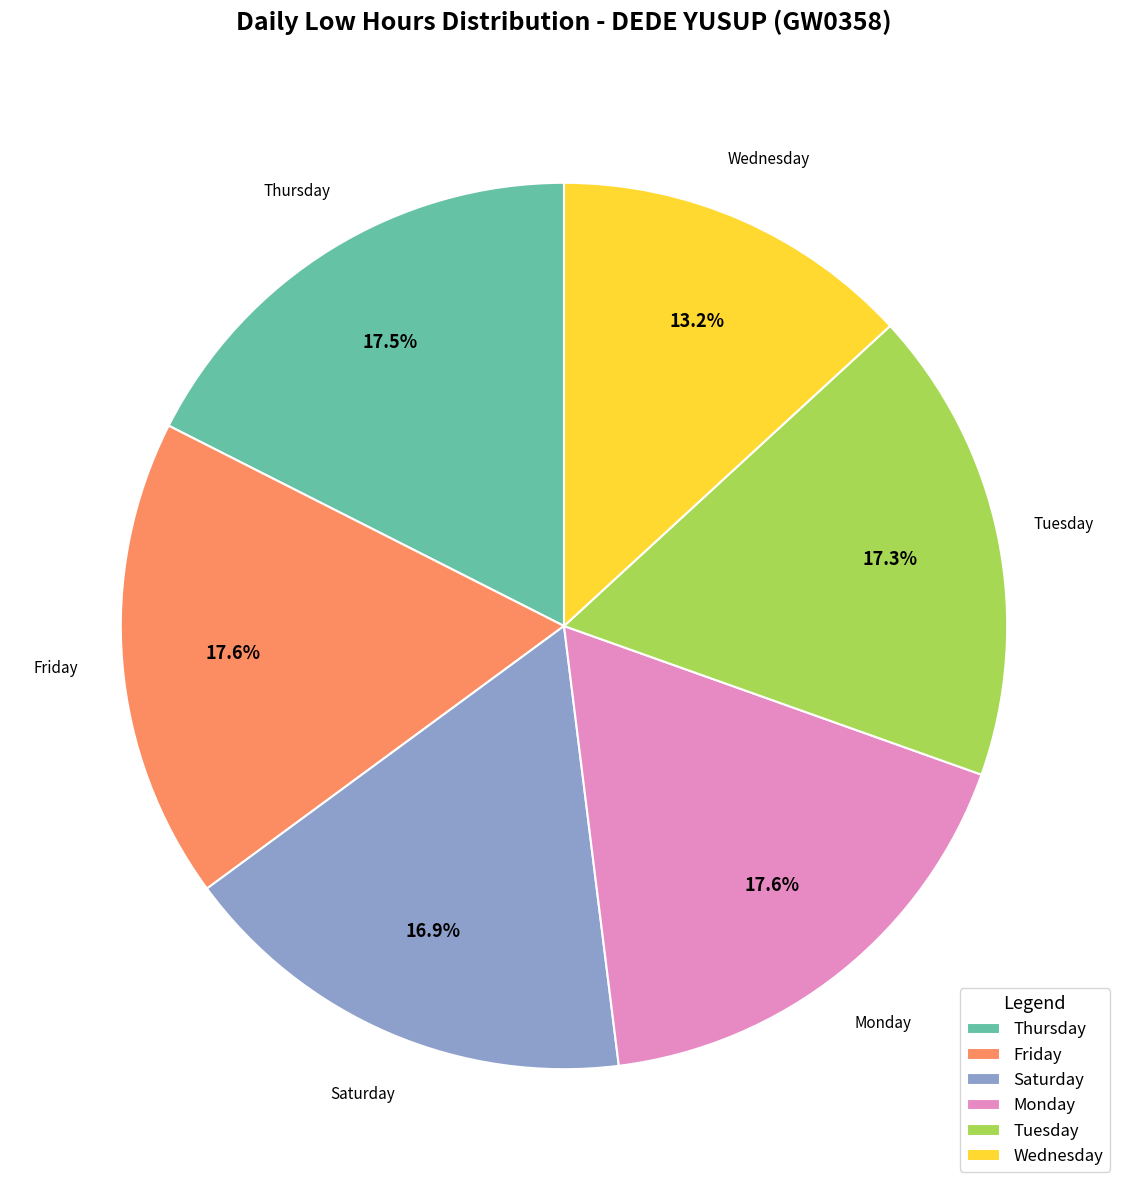

Which slice is the smallest?

Wednesday